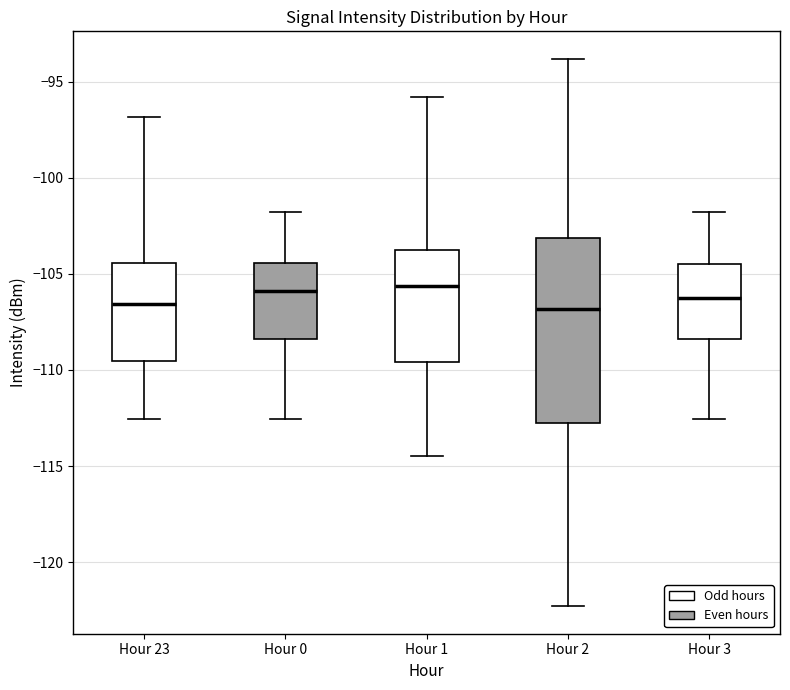

Reading left to right, transcribe this box plot: for each box, give where its median line is, the range the box spans, and where its two whiskers end, as read against the y-axis. The values are not printed on the chart, so give them approximately, as read against the axis.

Hour 23: median -106.5, box -109.5 to -104.5, whiskers -112.5 to -97.0
Hour 0: median -106.0, box -108.5 to -104.5, whiskers -112.5 to -102.0
Hour 1: median -105.5, box -109.5 to -104.0, whiskers -114.5 to -96.0
Hour 2: median -107.0, box -113.0 to -103.0, whiskers -122.5 to -94.0
Hour 3: median -106.5, box -108.5 to -104.5, whiskers -112.5 to -102.0